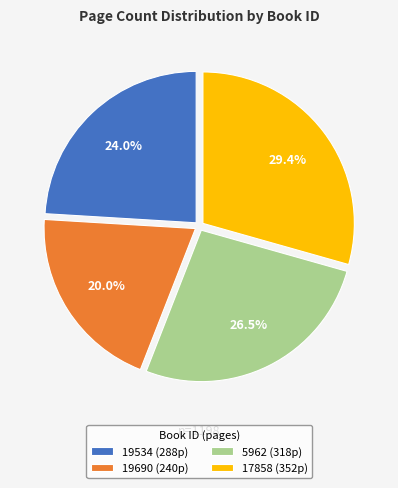

Which has a higher value, 19534 (288p) or 19690 (240p)?

19534 (288p)